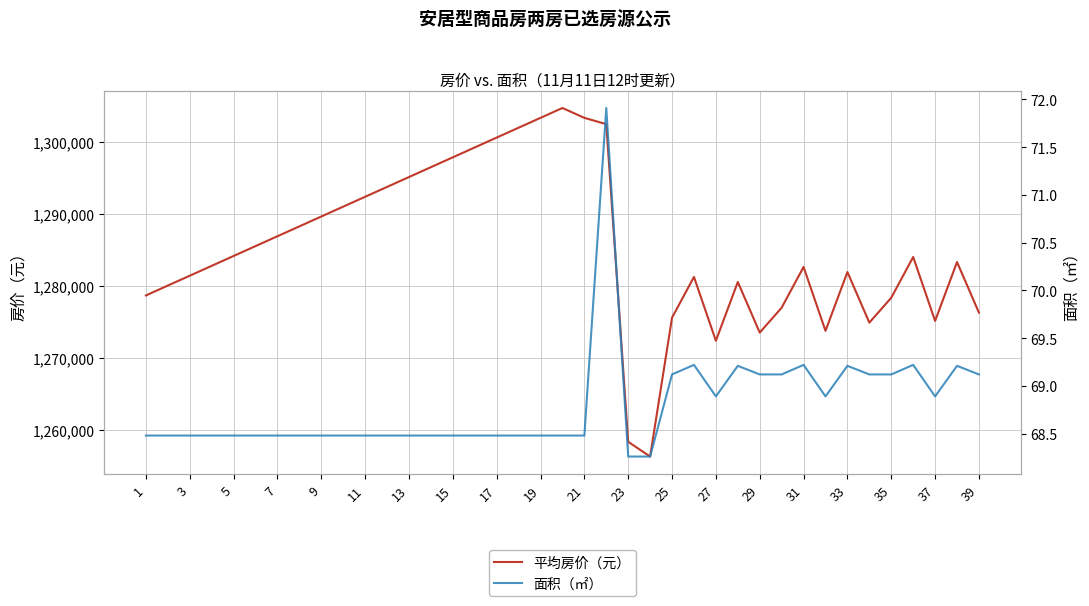

Which series has the largest total across all categories?

平均房价（元）